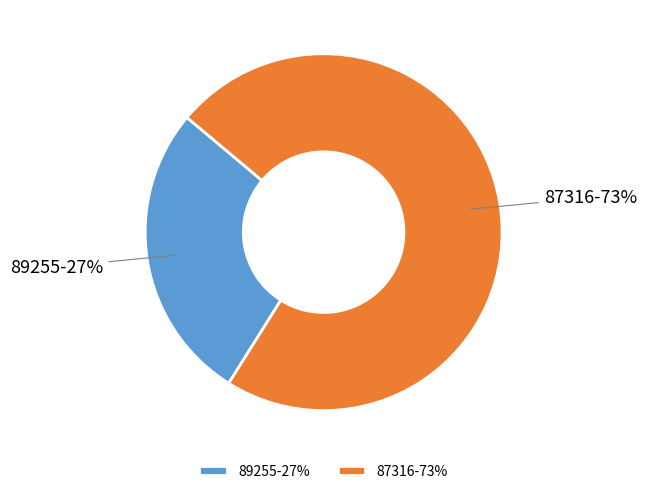

Does 87316 represent more than half of the total?

Yes